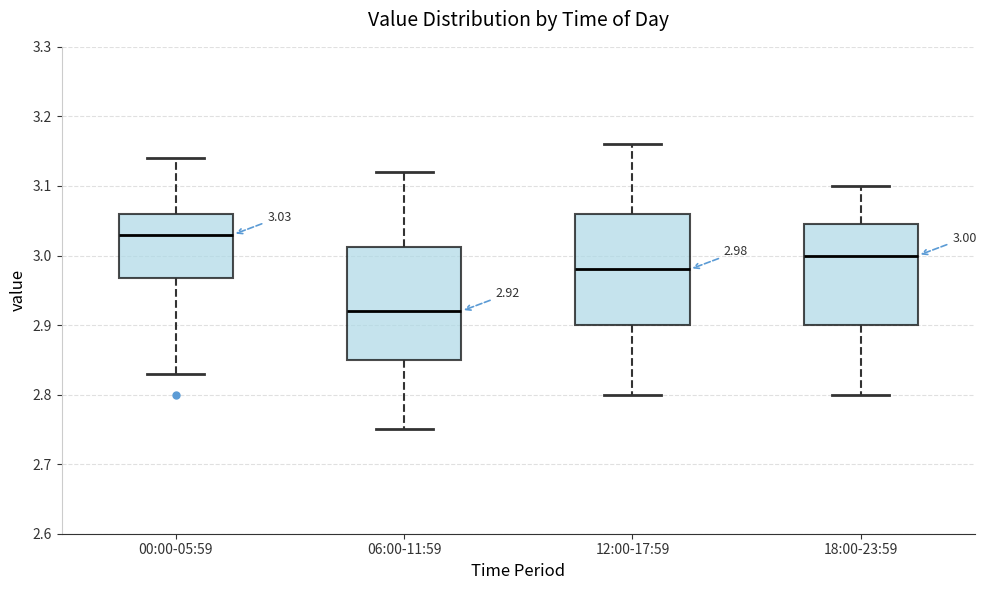

Which box has the lowest median line?

06:00-11:59